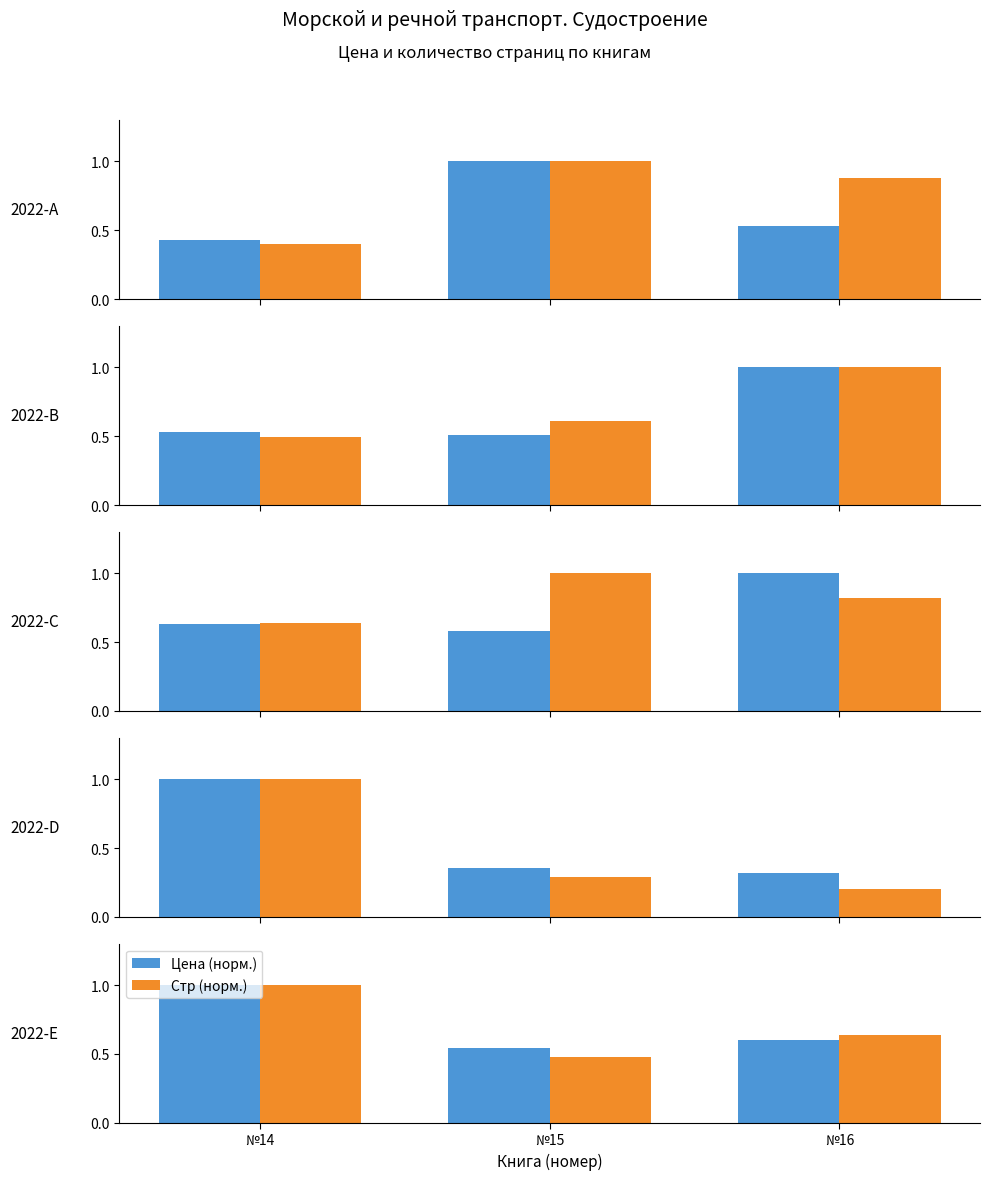

The Цена (норм.) series shows 0.5 at №15. True or false?

True